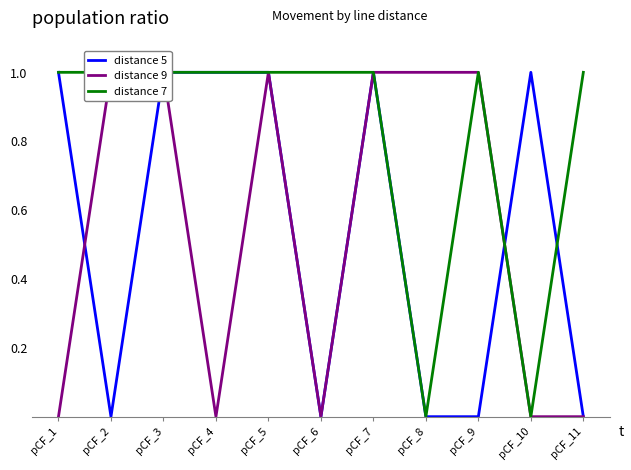

Which series has the largest range (max minus min)?

distance 5